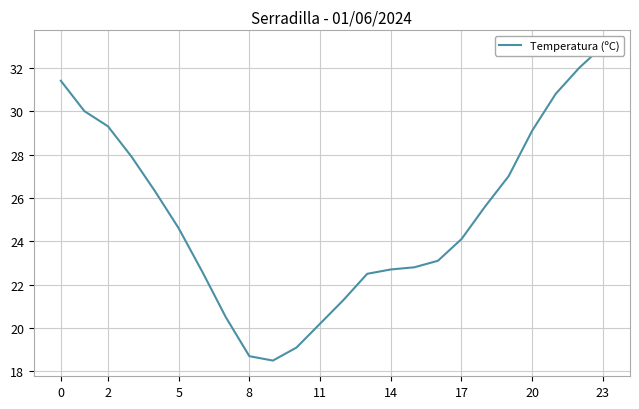

True or false: the data shows 12.8 at 2.

False